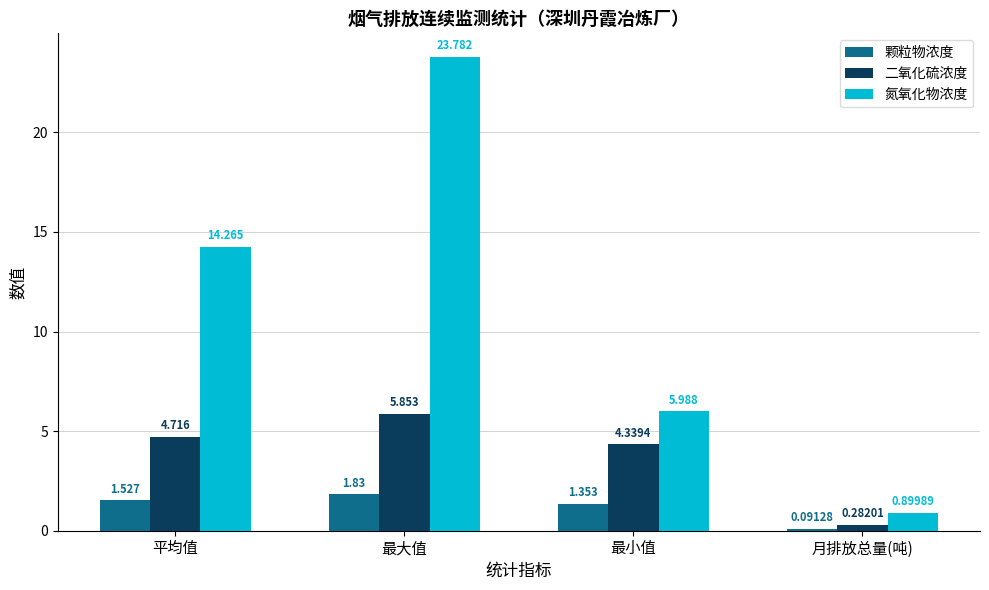

Which series changed the most between 最小值 and 月排放总量(吨)?

氮氧化物浓度